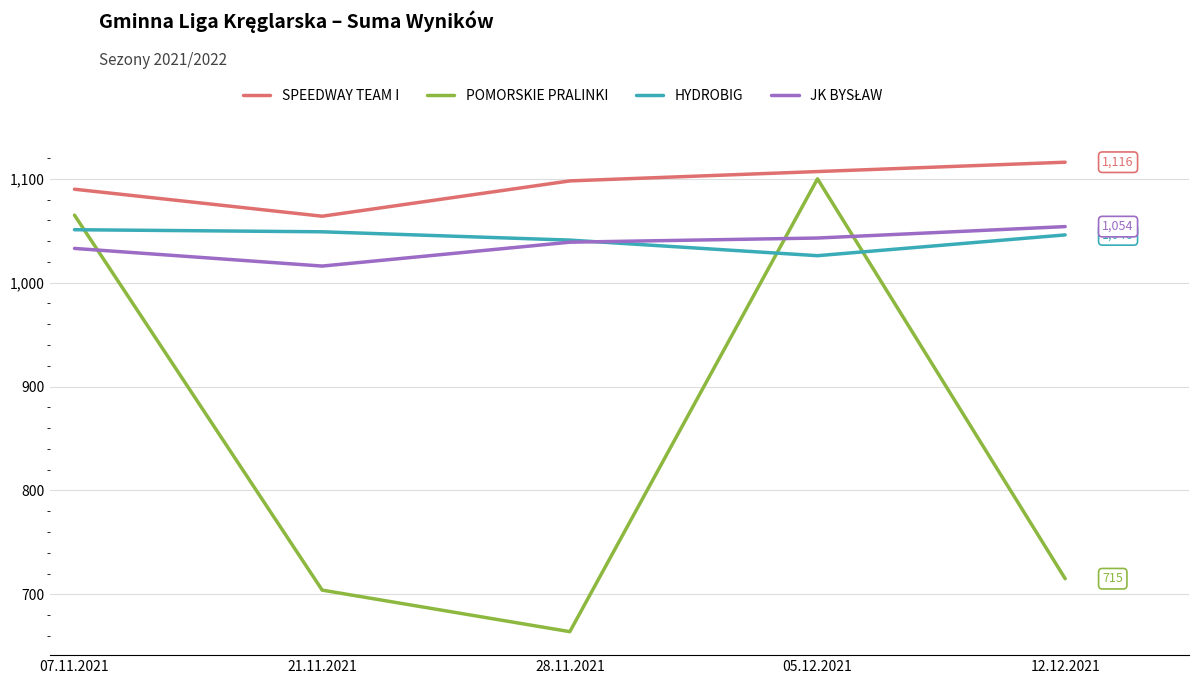

Where is the first local minimum for HYDROBIG?

05.12.2021